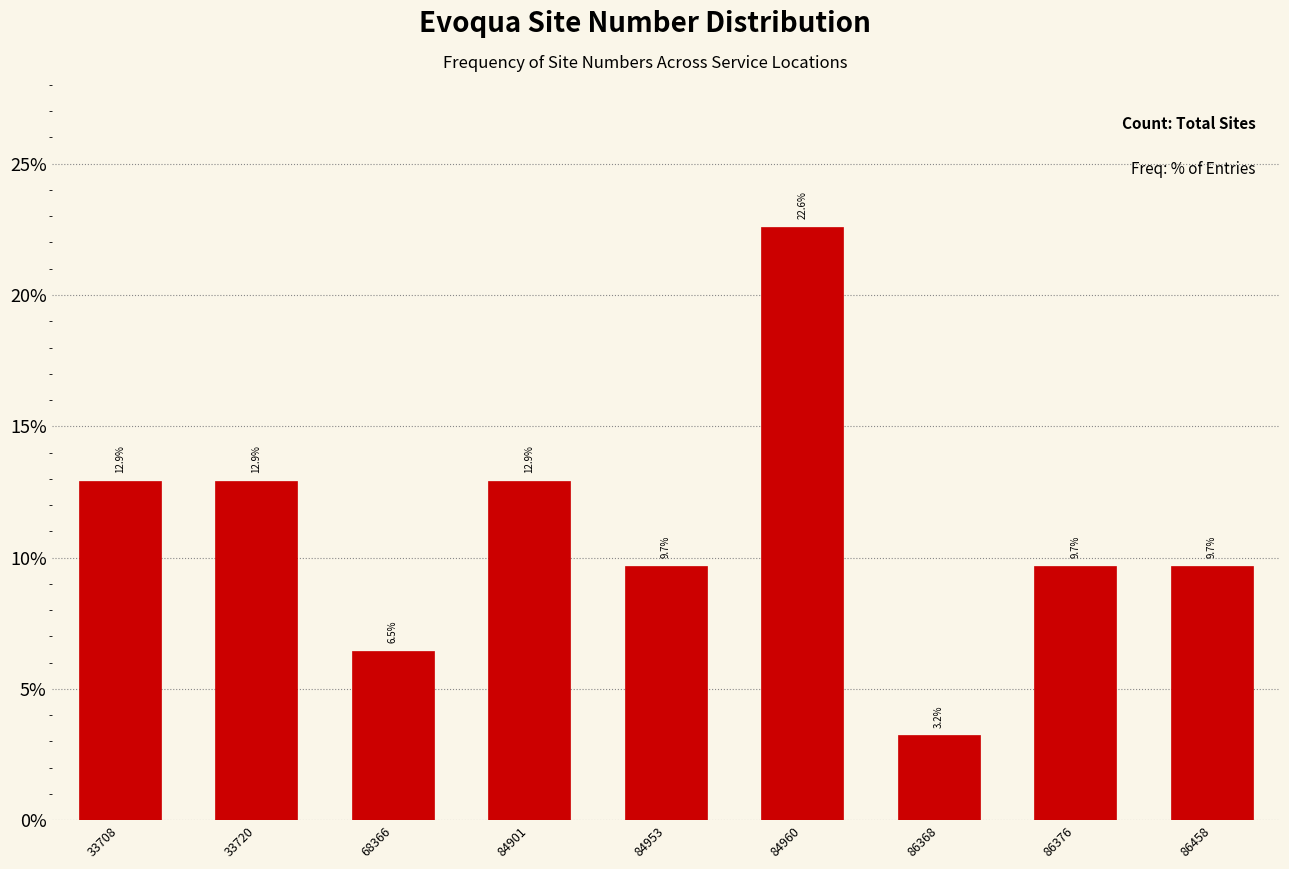

Reading left to right, what are all the values shown in this chart?

12.9	12.9	6.5	12.9	9.7	22.6	3.2	9.7	9.7